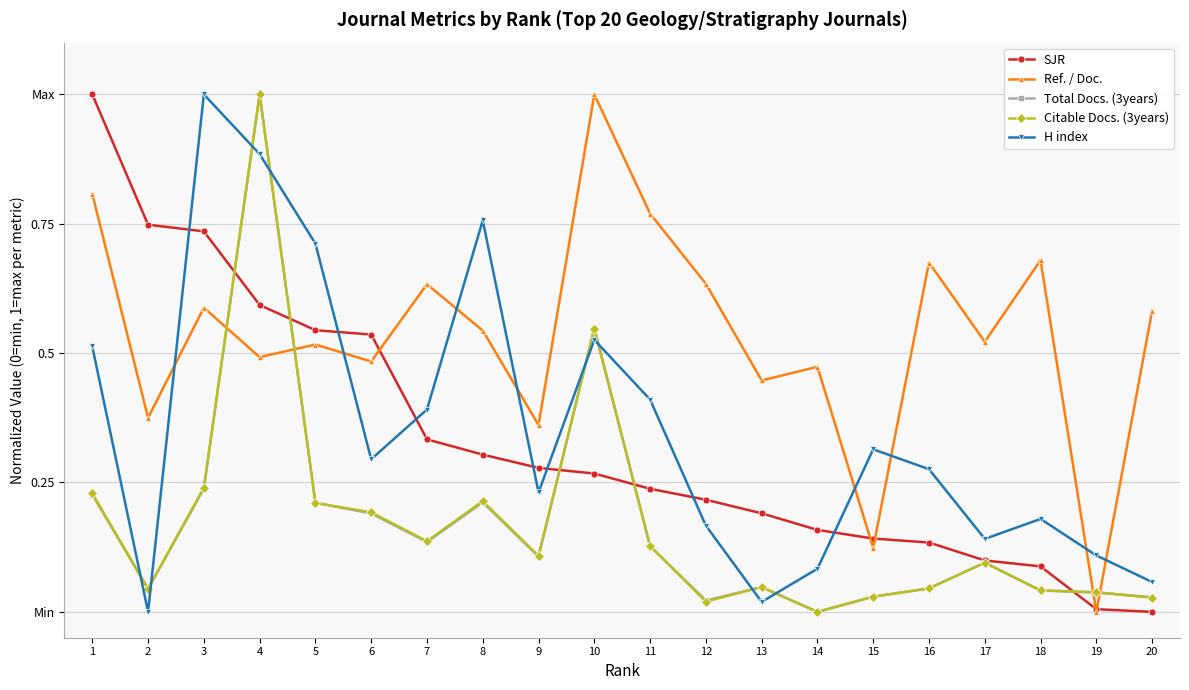

What are all the series names shown in the legend?

SJR, Ref. / Doc., Total Docs. (3years), Citable Docs. (3years), H index